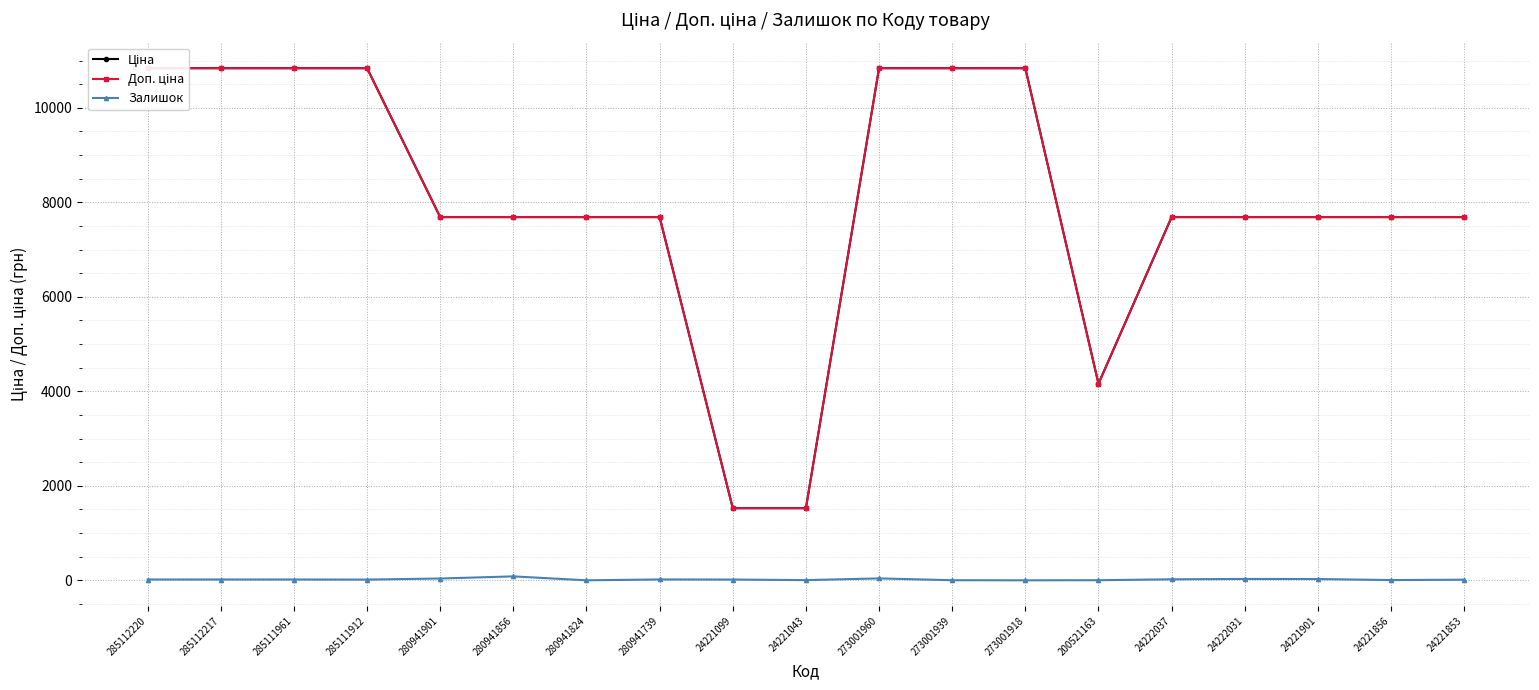

Which series has the widest spread of values?

Ціна